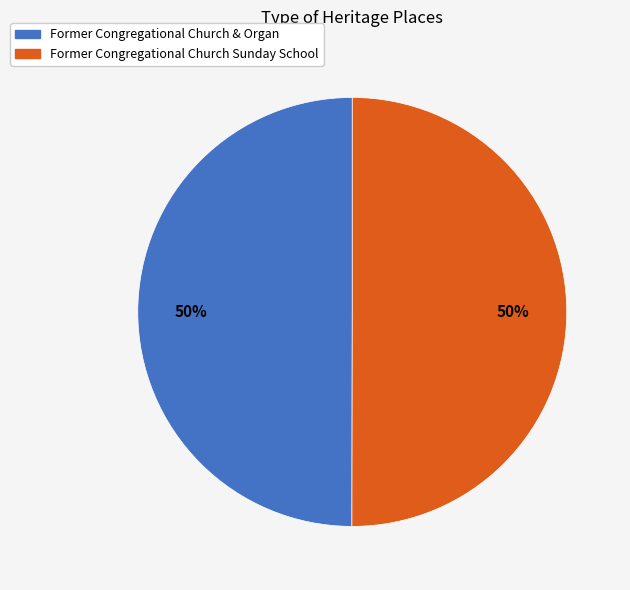

Is it true that Former Congregational Church & Organ is 58% of the pie?

False